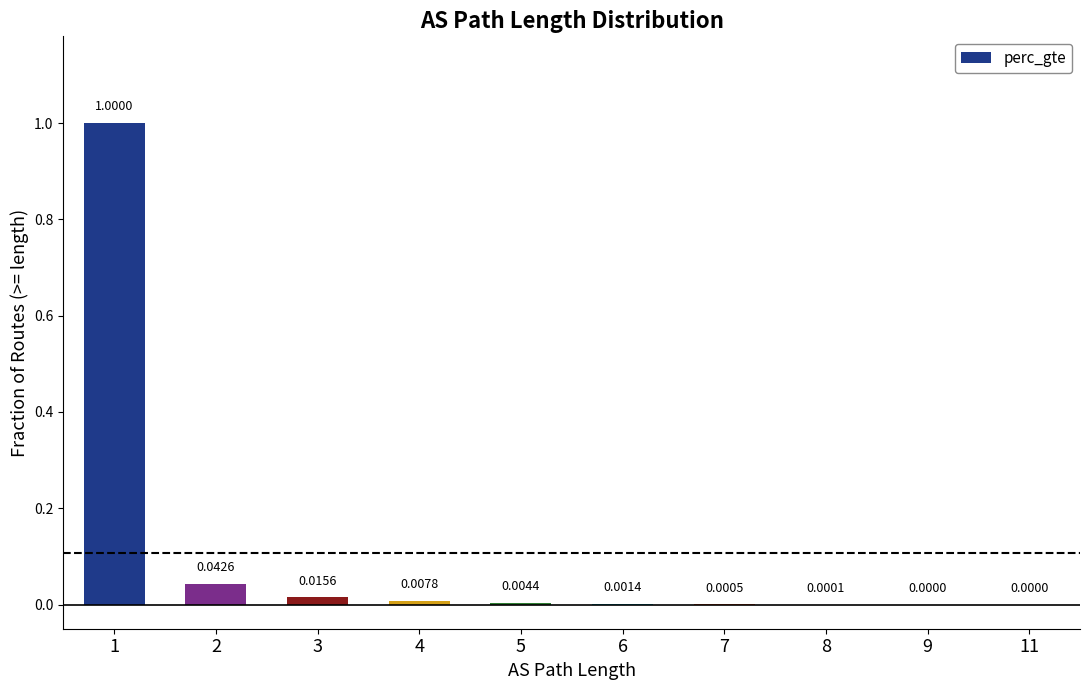

Which has a higher value, 5 or 4?

4